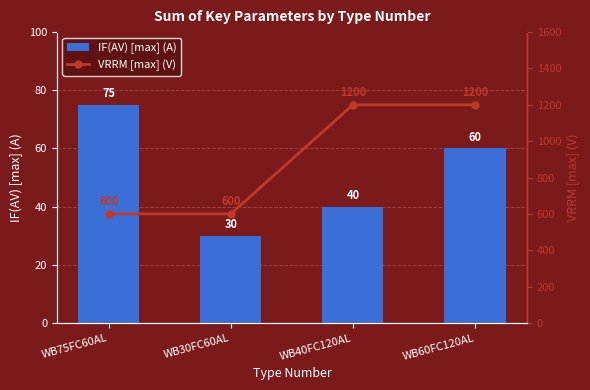

What is the difference between the second highest and second lowest values in the VRRM [max] (V) series?

600